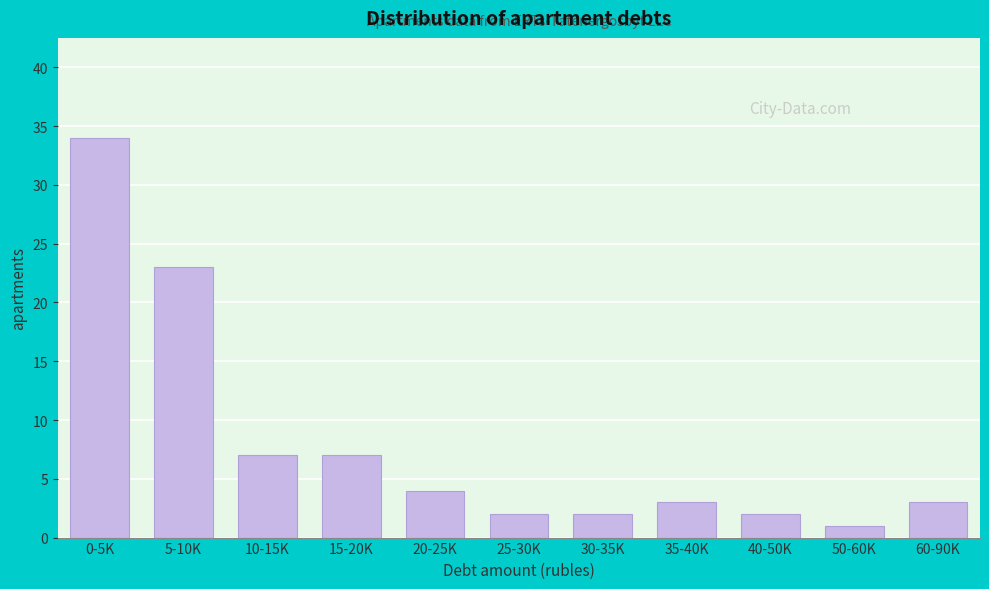

Reading left to right, list all the values displayed in this chart.

0-5K=34	5-10K=23	10-15K=7	15-20K=7	20-25K=4	25-30K=2	30-35K=2	35-40K=3	40-50K=2	50-60K=1	60-90K=3